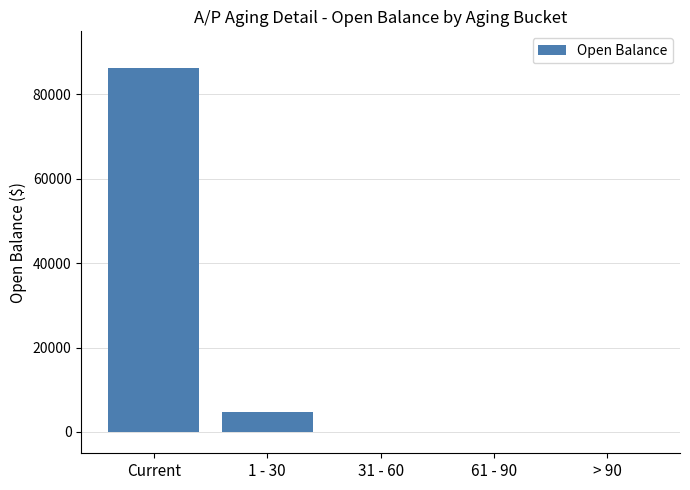

What is the sum of the values at 1 - 30 and 31 - 60?

4802.4